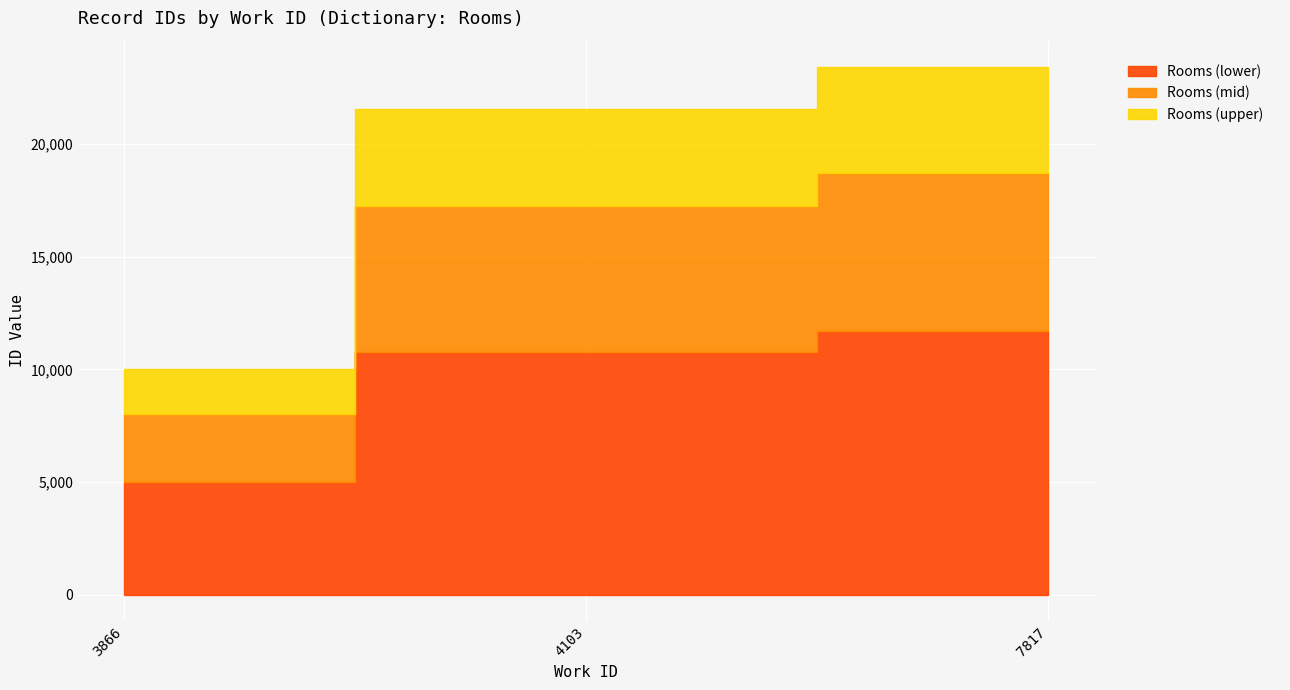

Where does the data first go above 21584?

7817